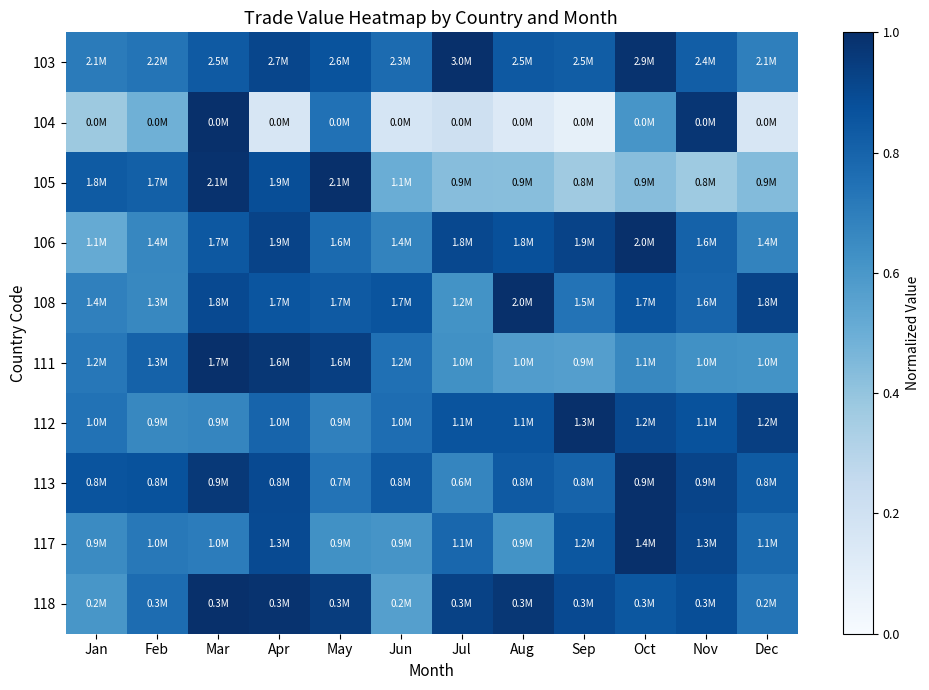

Reading right to left, what are all the values shown in this chart?

103: Dec=0.7	Nov=0.8	Oct=1.0	Sep=0.8	Aug=0.8	Jul=1.0	Jun=0.8	May=0.9	Apr=0.9	Mar=0.8	Feb=0.7	Jan=0.7
104: Dec=0.2	Nov=1.0	Oct=0.6	Sep=0.1	Aug=0.1	Jul=0.2	Jun=0.2	May=0.7	Apr=0.2	Mar=1.0	Feb=0.5	Jan=0.4
105: Dec=0.4	Nov=0.4	Oct=0.4	Sep=0.4	Aug=0.4	Jul=0.4	Jun=0.5	May=1.0	Apr=0.9	Mar=1.0	Feb=0.8	Jan=0.8
106: Dec=0.7	Nov=0.8	Oct=1.0	Sep=0.9	Aug=0.9	Jul=0.9	Jun=0.7	May=0.8	Apr=0.9	Mar=0.8	Feb=0.7	Jan=0.5
108: Dec=0.9	Nov=0.8	Oct=0.9	Sep=0.7	Aug=1.0	Jul=0.6	Jun=0.9	May=0.8	Apr=0.9	Mar=0.9	Feb=0.7	Jan=0.7
111: Dec=0.6	Nov=0.6	Oct=0.7	Sep=0.6	Aug=0.6	Jul=0.6	Jun=0.8	May=0.9	Apr=1.0	Mar=1.0	Feb=0.8	Jan=0.7
112: Dec=0.9	Nov=0.9	Oct=0.9	Sep=1.0	Aug=0.9	Jul=0.9	Jun=0.8	May=0.7	Apr=0.8	Mar=0.7	Feb=0.7	Jan=0.7
113: Dec=0.8	Nov=0.9	Oct=1.0	Sep=0.8	Aug=0.8	Jul=0.7	Jun=0.8	May=0.7	Apr=0.9	Mar=1.0	Feb=0.9	Jan=0.9
117: Dec=0.8	Nov=0.9	Oct=1.0	Sep=0.8	Aug=0.6	Jul=0.8	Jun=0.6	May=0.6	Apr=0.9	Mar=0.7	Feb=0.7	Jan=0.6
118: Dec=0.7	Nov=0.9	Oct=0.8	Sep=0.9	Aug=1.0	Jul=0.9	Jun=0.6	May=0.9	Apr=1.0	Mar=1.0	Feb=0.8	Jan=0.6